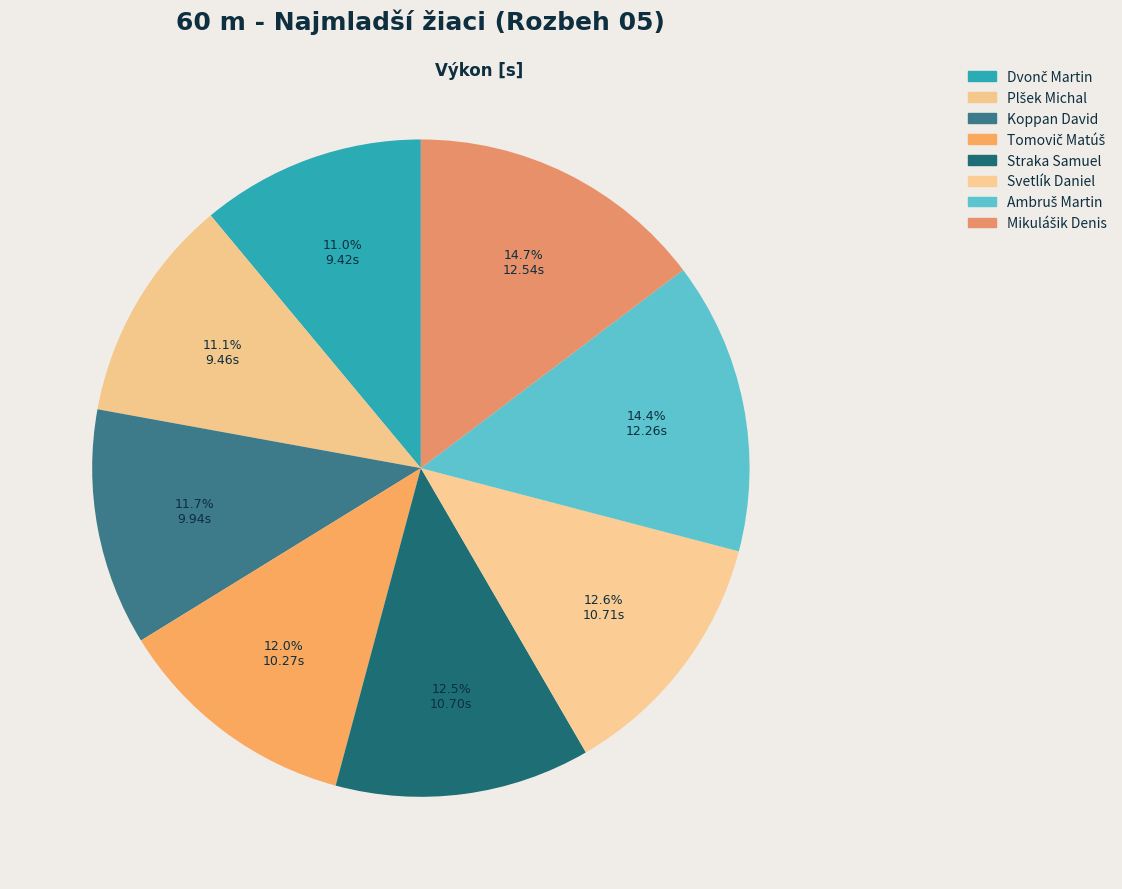

How many segments does this pie chart have?

8